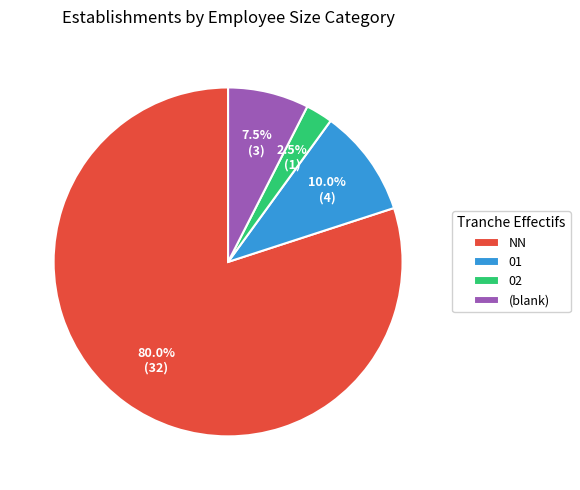

What portion of the pie excludes 02?

97.5%